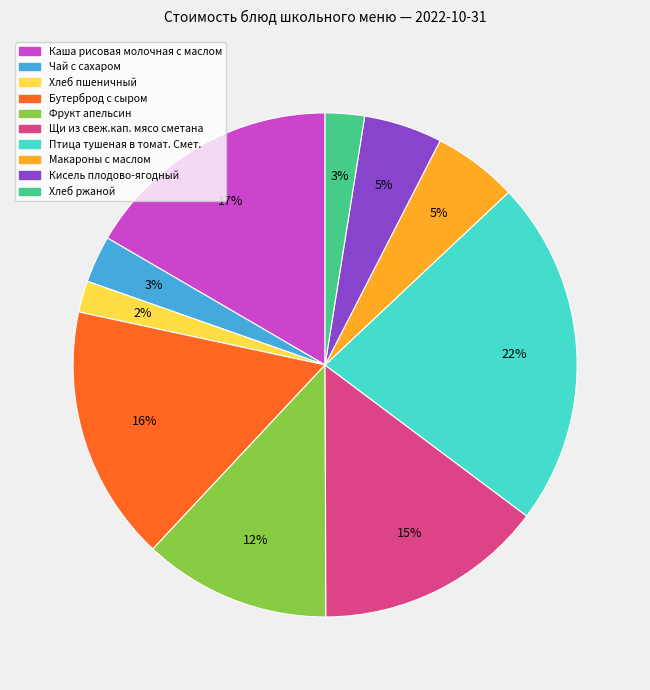

How many segments does this pie chart have?

10